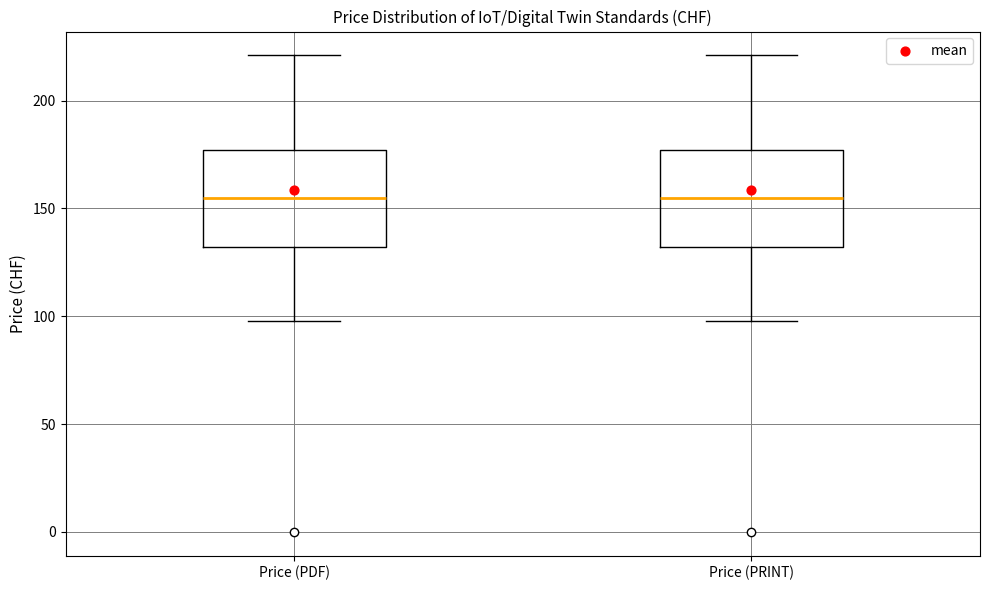

Where is the upper edge of the box for Price (PRINT) on the y-axis? The values are not printed on the chart, so give them approximately, as read against the axis.

175